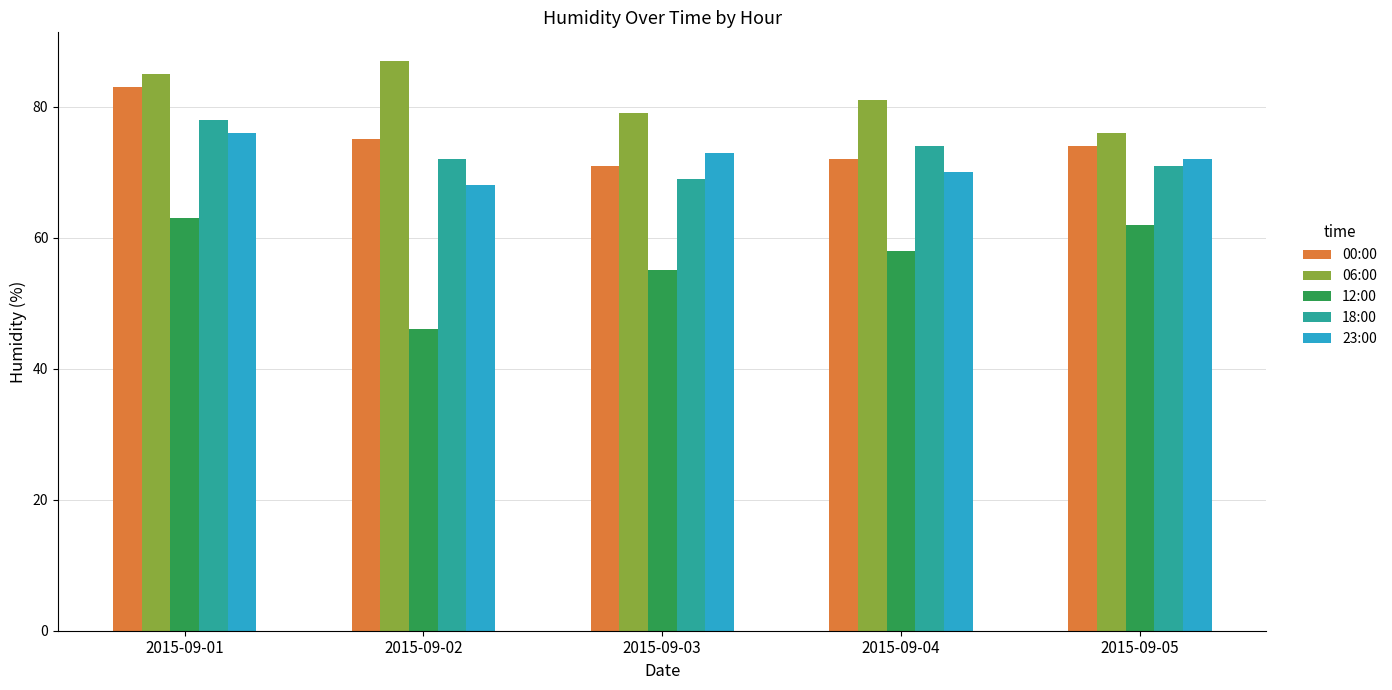

At which category does the chart reach its peak across all series?

2015-09-02